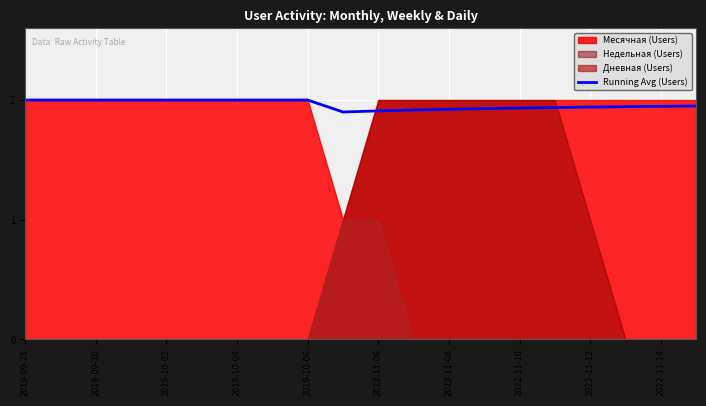

Is it true that Running Avg (Users) equals 2.9 at 2022-11-12?

False